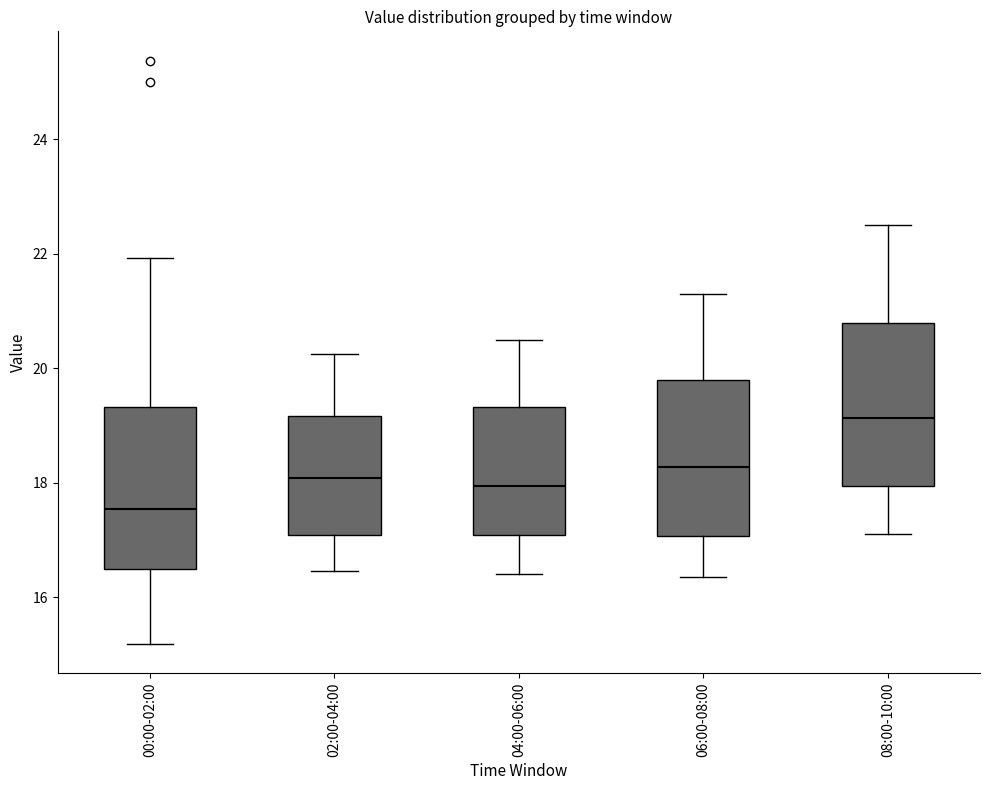

Which box's median line is the highest?

08:00-10:00